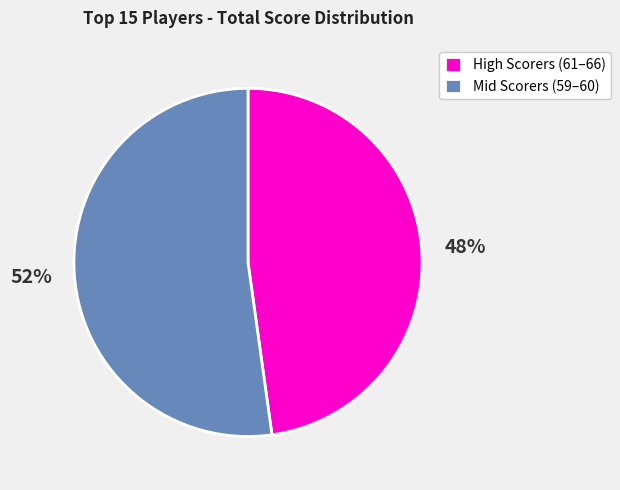

To the nearest percent, what is the difference between the largest and smallest slice percentages?

4%